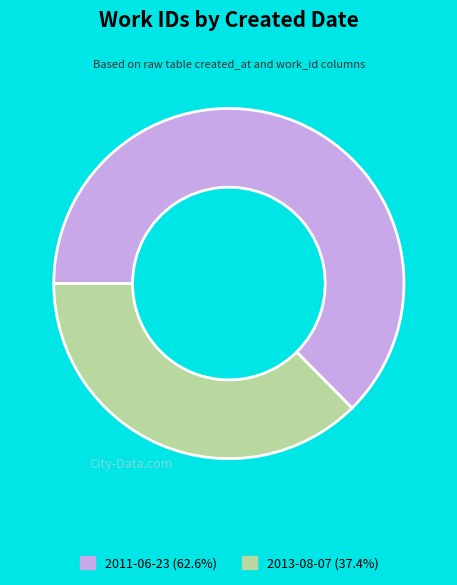

What is the majority slice?

2011-06-23